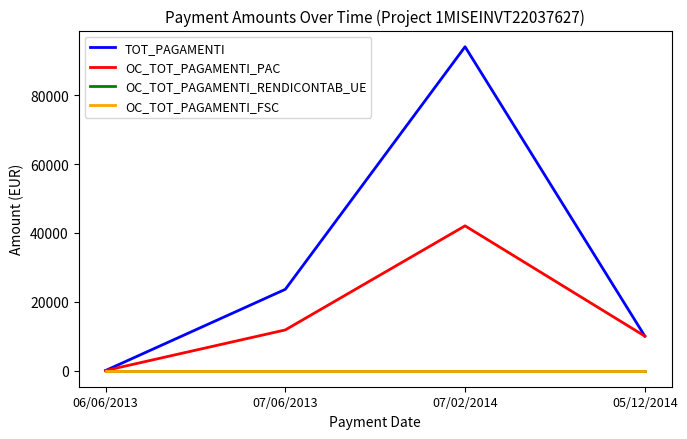

Which series has the largest total across all categories?

TOT_PAGAMENTI